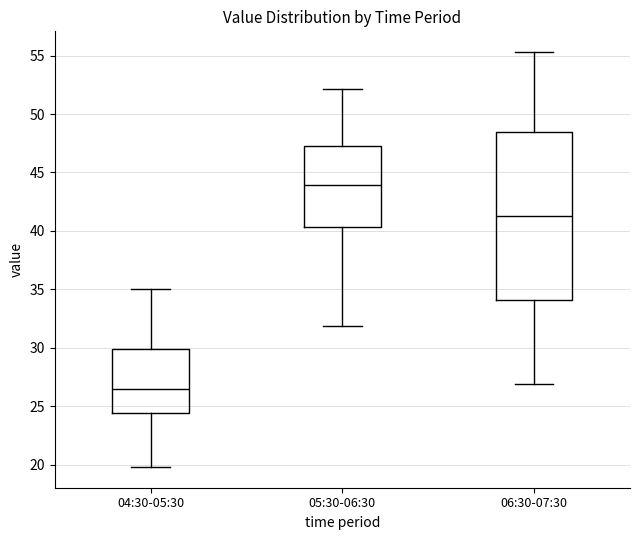

Reading left to right, read every box against the y-axis: the position of its median line, the range the box covers, and the ends of its whiskers. The values are not printed on the chart, so give them approximately, as read against the axis.

04:30-05:30: median 26.5, box 24.5 to 30.0, whiskers 20.0 to 35.0
05:30-06:30: median 44.0, box 40.5 to 47.5, whiskers 32.0 to 52.0
06:30-07:30: median 41.5, box 34.0 to 48.5, whiskers 27.0 to 55.5